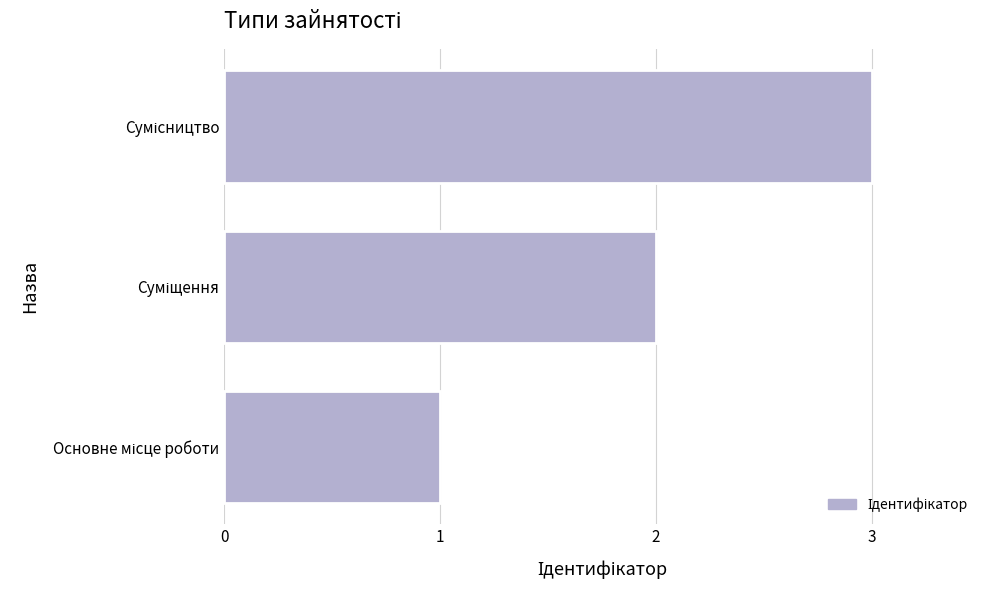

How many bars are there in total?

3